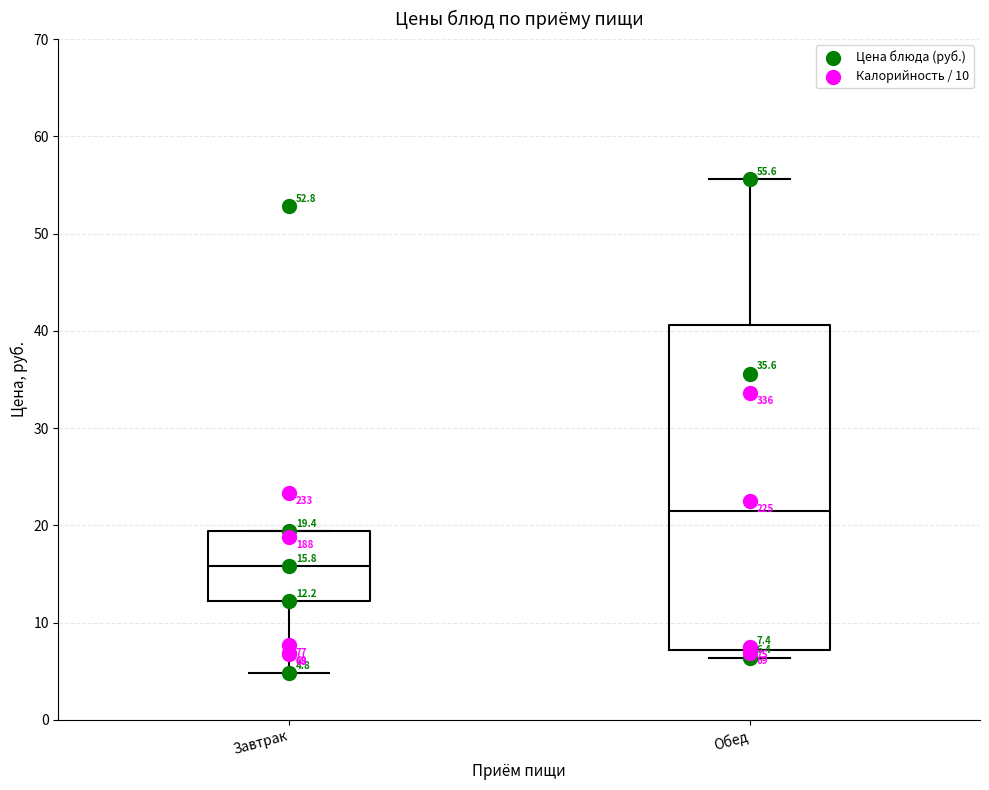

Which box has the highest median line?

Обед